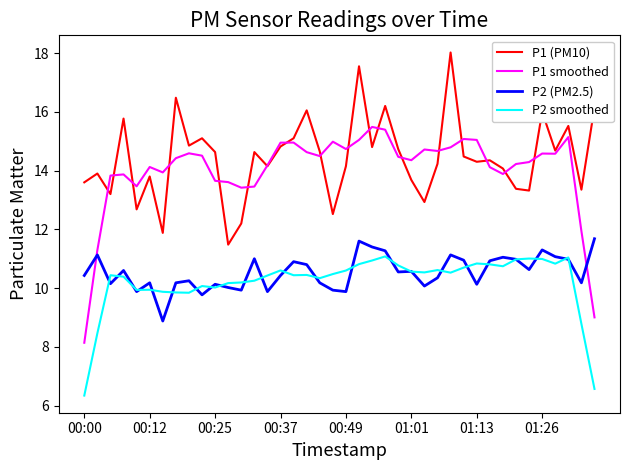

True or false: P1 (PM10) and P2 (PM2.5) intersect in this chart.

False